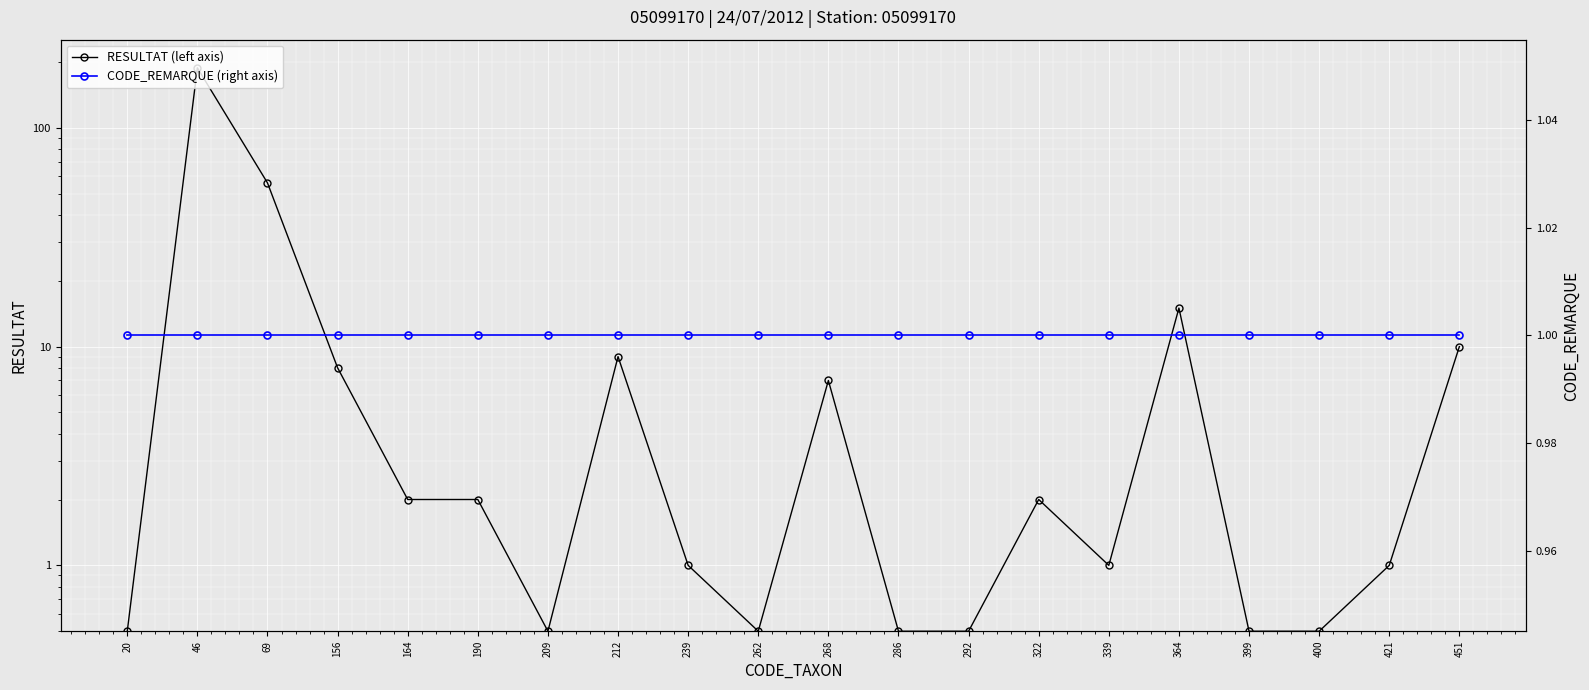

What is the value of the RESULTAT (left axis) point at the 12th from the left?

0.5